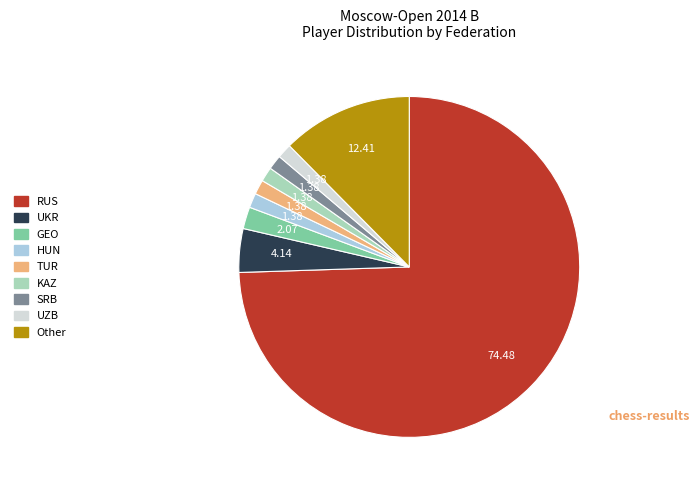

What is the largest slice in the pie chart?

RUS